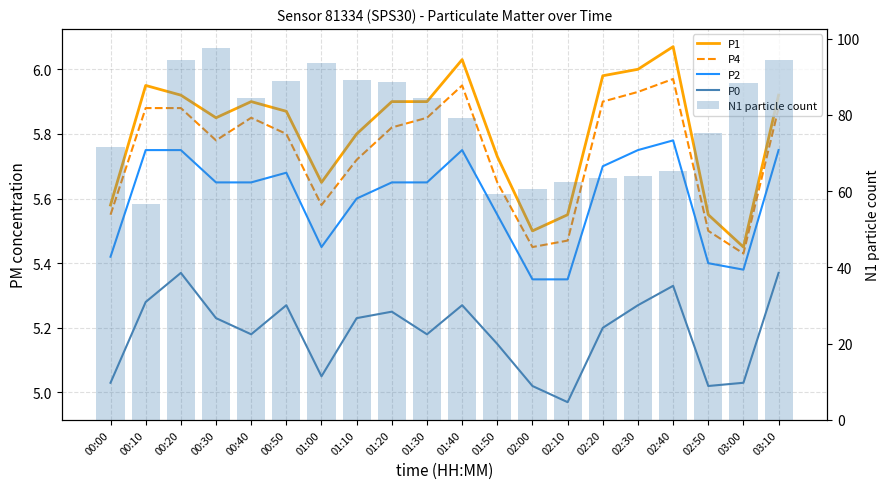

What are all the series names shown in the legend?

P1, P4, P2, P0, N1 particle count